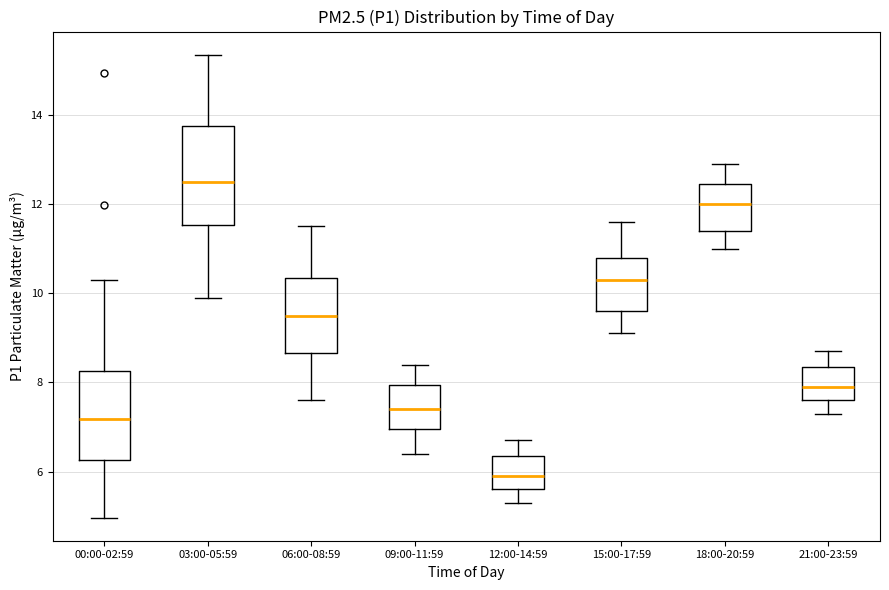

Reading left to right, read every box against the y-axis: the position of its median line, the range the box covers, and the ends of its whiskers. The values are not printed on the chart, so give them approximately, as read against the axis.

00:00-02:59: median 7.2, box 6.2 to 8.2, whiskers 5.0 to 10.4
03:00-05:59: median 12.6, box 11.6 to 13.8, whiskers 10.0 to 15.4
06:00-08:59: median 9.6, box 8.6 to 10.4, whiskers 7.6 to 11.6
09:00-11:59: median 7.4, box 7.0 to 8.0, whiskers 6.4 to 8.4
12:00-14:59: median 6.0, box 5.6 to 6.4, whiskers 5.4 to 6.8
15:00-17:59: median 10.4, box 9.6 to 10.8, whiskers 9.2 to 11.6
18:00-20:59: median 12.0, box 11.4 to 12.4, whiskers 11.0 to 13.0
21:00-23:59: median 8.0, box 7.6 to 8.4, whiskers 7.4 to 8.8